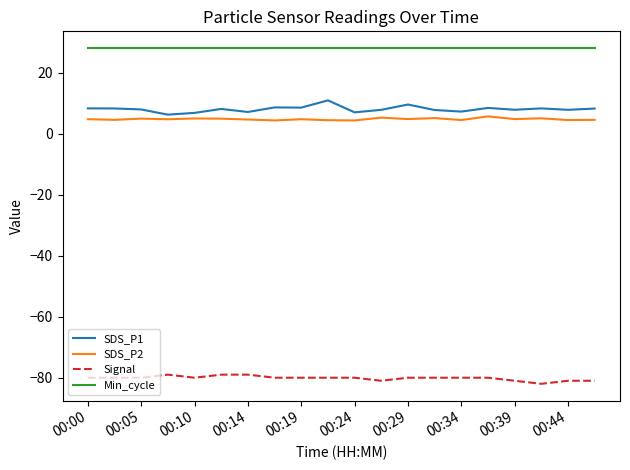

What is the highest value of the SDS_P2 series?

5.6